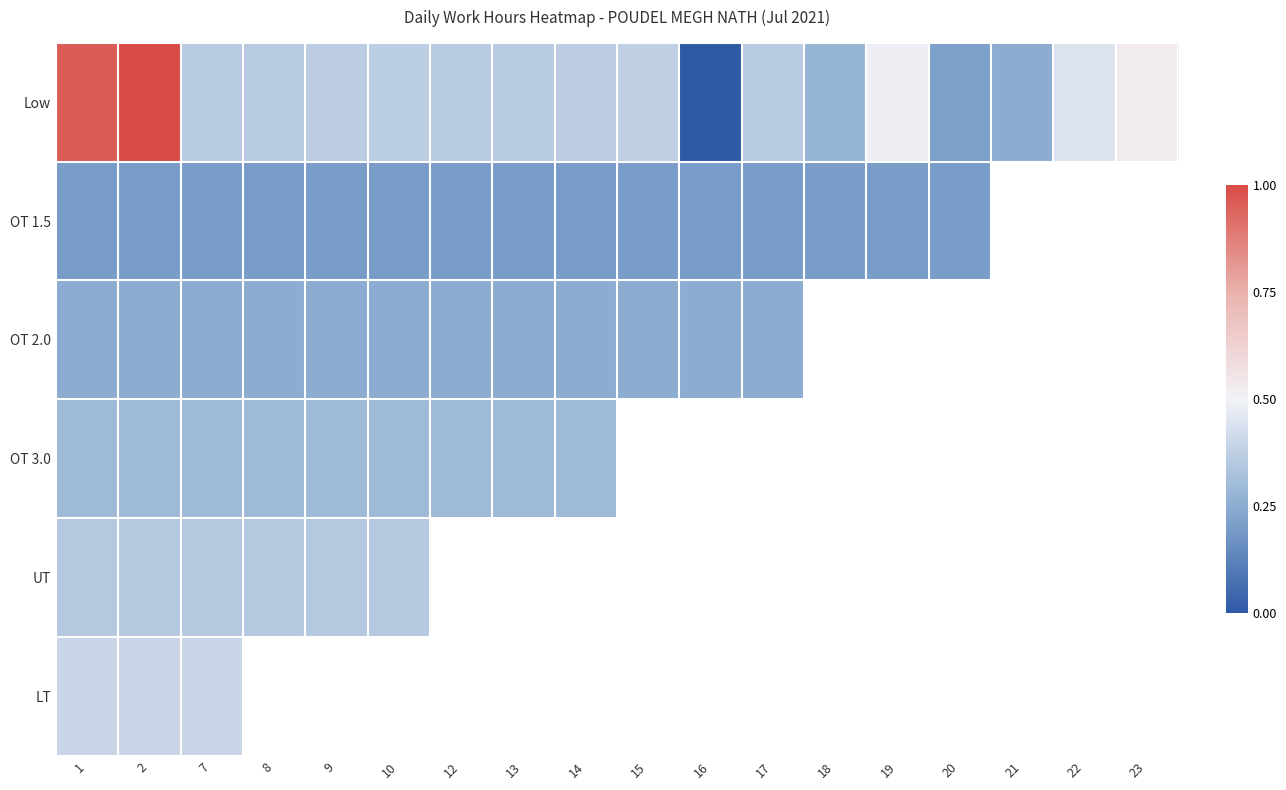

What is the difference between the highest and lowest values at 17?

0.2